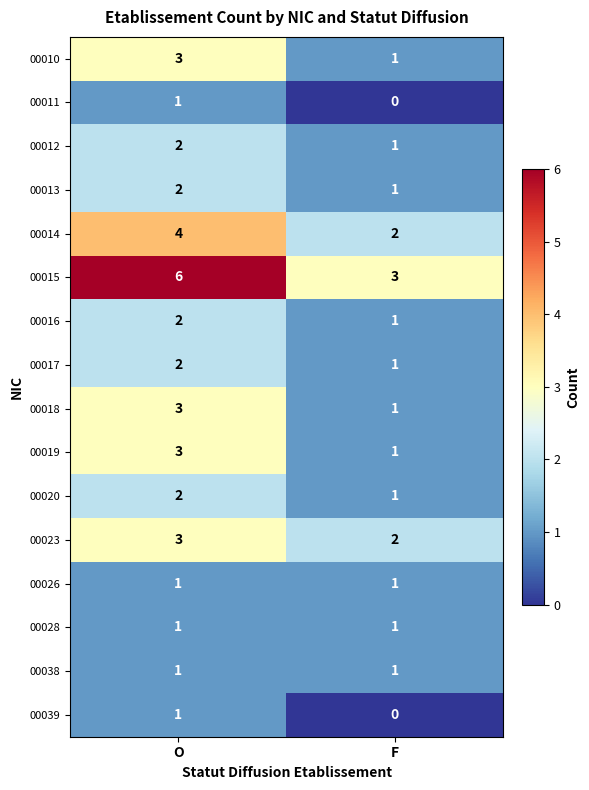

What is the greatest value displayed?

6